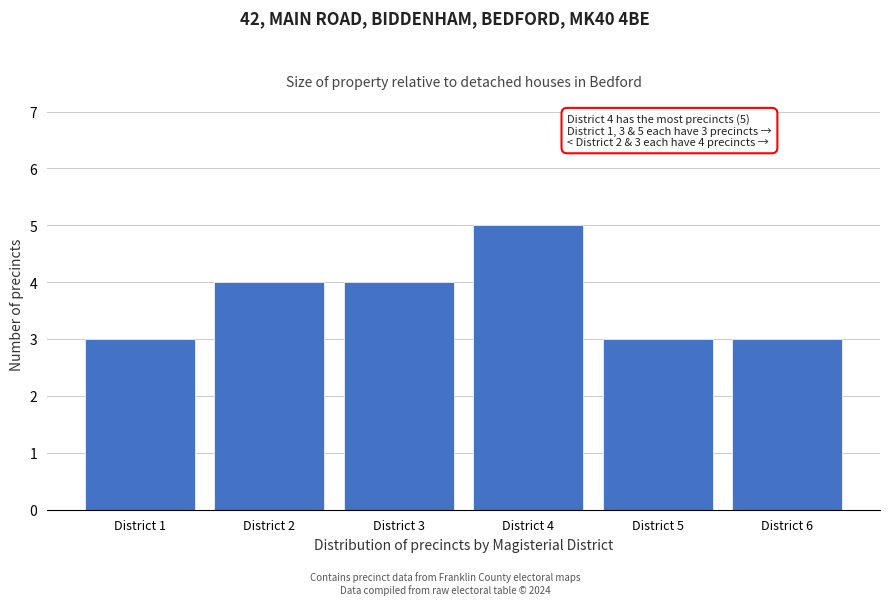

Reading left to right, what are all the values shown in this chart?

3	4	4	5	3	3